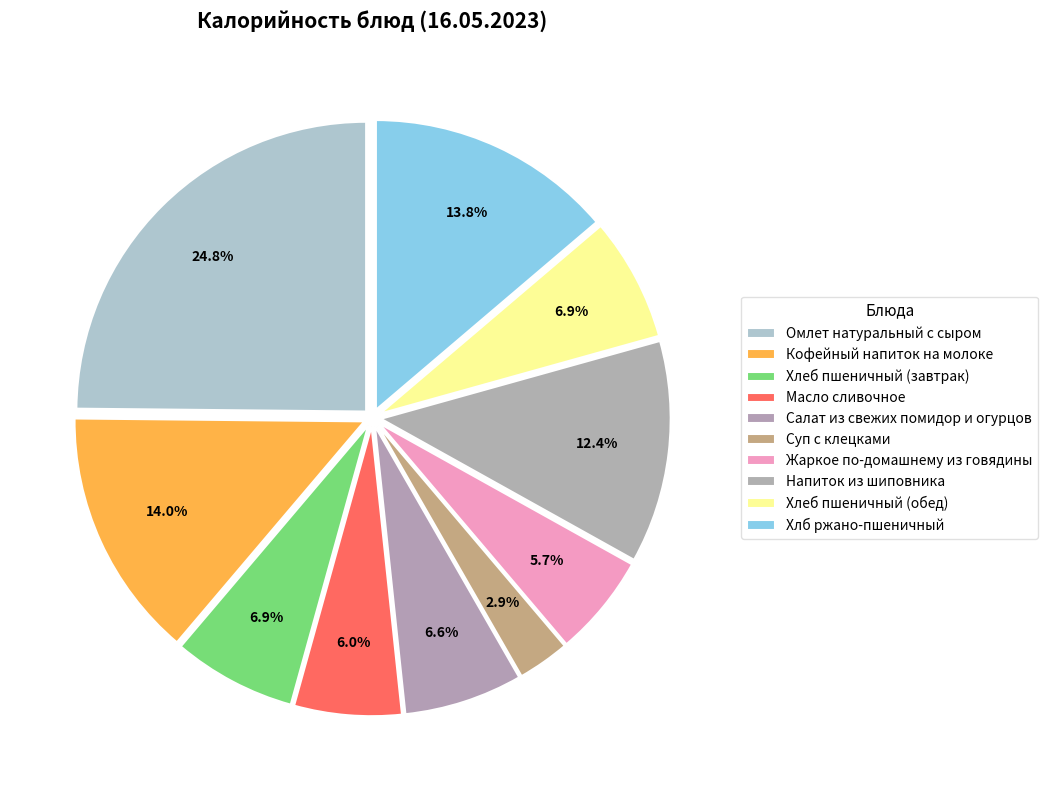

To the nearest percent, what is the difference between the largest and smallest slice percentages?

22%